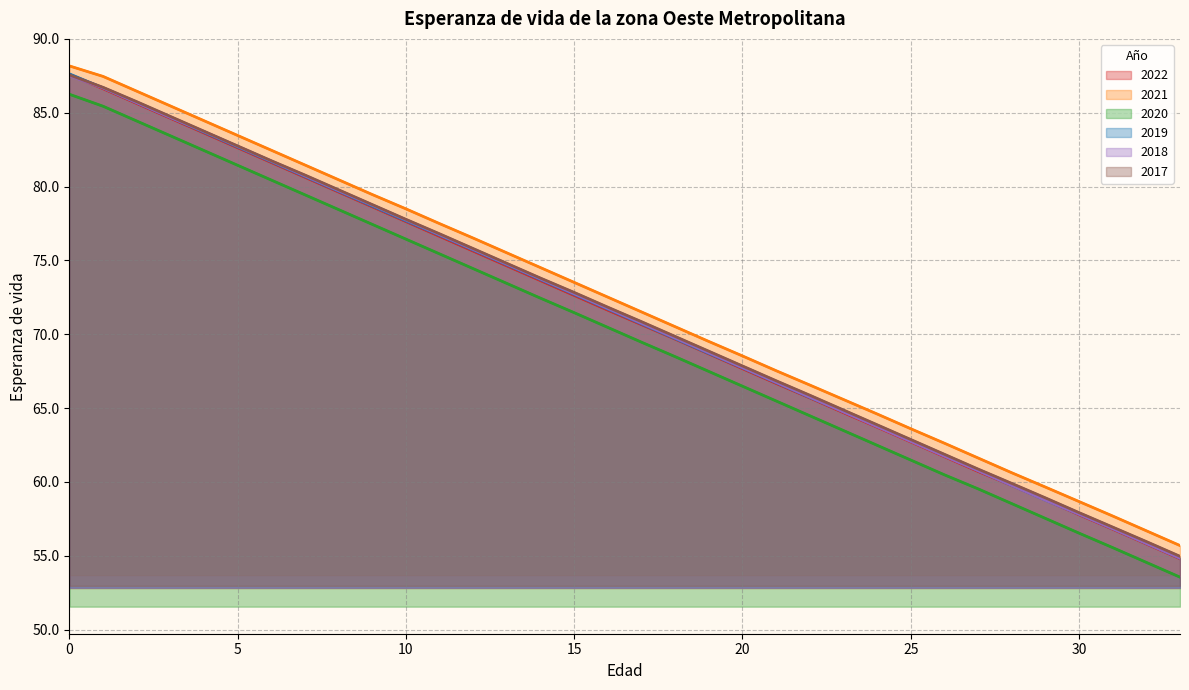

Reading right to left, list all the values displayed in this chart.

2022: 33=54.8	32=55.8	31=56.8	30=57.8	29=58.8	28=59.8	27=60.7	26=61.7	25=62.7	24=63.7	23=64.7	22=65.7	21=66.7	20=67.7	19=68.7	18=69.7	17=70.7	16=71.6	15=72.6	14=73.6	13=74.6	12=75.6	11=76.6	10=77.6	9=78.6	8=79.6	7=80.6	6=81.6	5=82.6	4=83.6	3=84.6	2=85.6	1=86.6	0=87.6
2021: 33=55.7	32=56.7	31=57.7	30=58.7	29=59.6	28=60.6	27=61.6	26=62.6	25=63.6	24=64.6	23=65.6	22=66.6	21=67.5	20=68.5	19=69.5	18=70.5	17=71.5	16=72.5	15=73.5	14=74.5	13=75.5	12=76.5	11=77.5	10=78.5	9=79.5	8=80.5	7=81.5	6=82.5	5=83.5	4=84.5	3=85.5	2=86.5	1=87.5	0=88.2
2020: 33=53.5	32=54.5	31=55.5	30=56.5	29=57.5	28=58.5	27=59.5	26=60.5	25=61.5	24=62.5	23=63.5	22=64.5	21=65.5	20=66.5	19=67.5	18=68.5	17=69.5	16=70.5	15=71.5	14=72.4	13=73.4	12=74.4	11=75.4	10=76.4	9=77.4	8=78.4	7=79.4	6=80.4	5=81.4	4=82.4	3=83.4	2=84.4	1=85.4	0=86.2
2019: 33=54.8	32=55.8	31=56.8	30=57.8	29=58.8	28=59.8	27=60.8	26=61.8	25=62.8	24=63.8	23=64.8	22=65.7	21=66.7	20=67.7	19=68.7	18=69.7	17=70.7	16=71.7	15=72.7	14=73.7	13=74.7	12=75.7	11=76.7	10=77.7	9=78.7	8=79.7	7=80.7	6=81.7	5=82.7	4=83.7	3=84.7	2=85.7	1=86.7	0=87.6
2018: 33=54.8	32=55.8	31=56.8	30=57.8	29=58.8	28=59.8	27=60.8	26=61.7	25=62.7	24=63.7	23=64.7	22=65.7	21=66.7	20=67.7	19=68.7	18=69.7	17=70.7	16=71.7	15=72.7	14=73.7	13=74.7	12=75.7	11=76.7	10=77.7	9=78.7	8=79.7	7=80.7	6=81.7	5=82.7	4=83.7	3=84.7	2=85.7	1=86.7	0=87.5
2017: 33=55.0	32=56.0	31=56.9	30=57.9	29=58.9	28=59.9	27=60.9	26=61.9	25=62.9	24=63.9	23=64.9	22=65.9	21=66.8	20=67.8	19=68.8	18=69.8	17=70.8	16=71.8	15=72.8	14=73.8	13=74.8	12=75.8	11=76.8	10=77.8	9=78.8	8=79.8	7=80.8	6=81.8	5=82.8	4=83.8	3=84.8	2=85.8	1=86.7	0=87.6